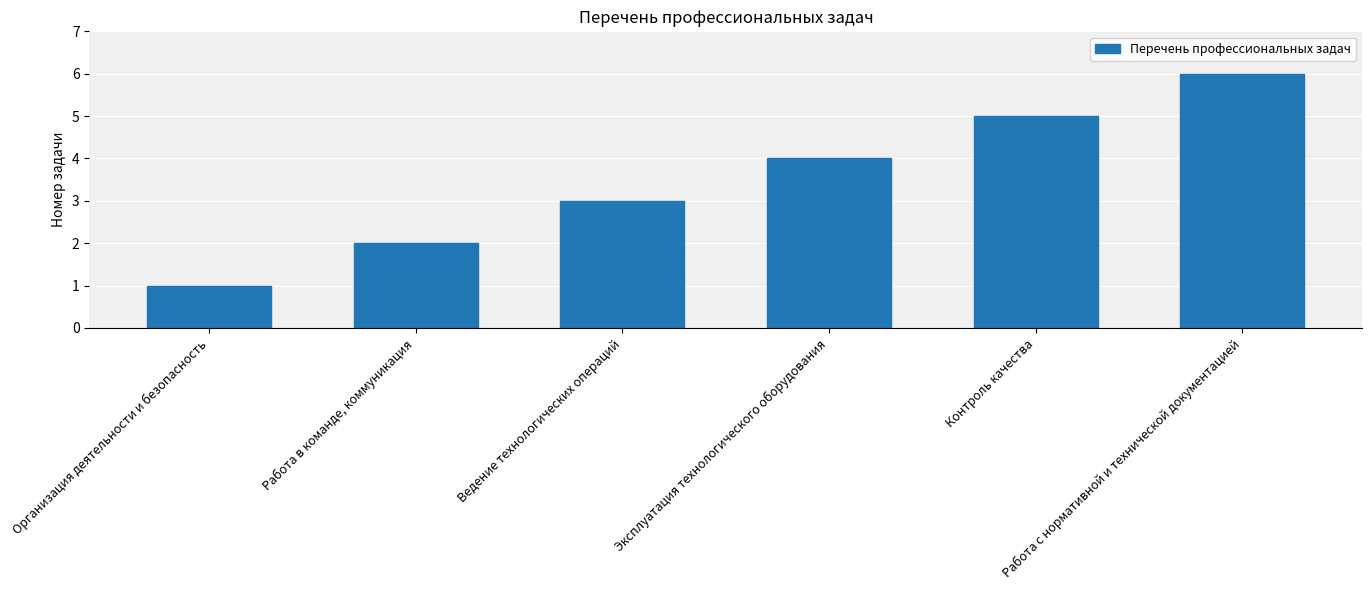

How many distinct data groups are displayed?

1